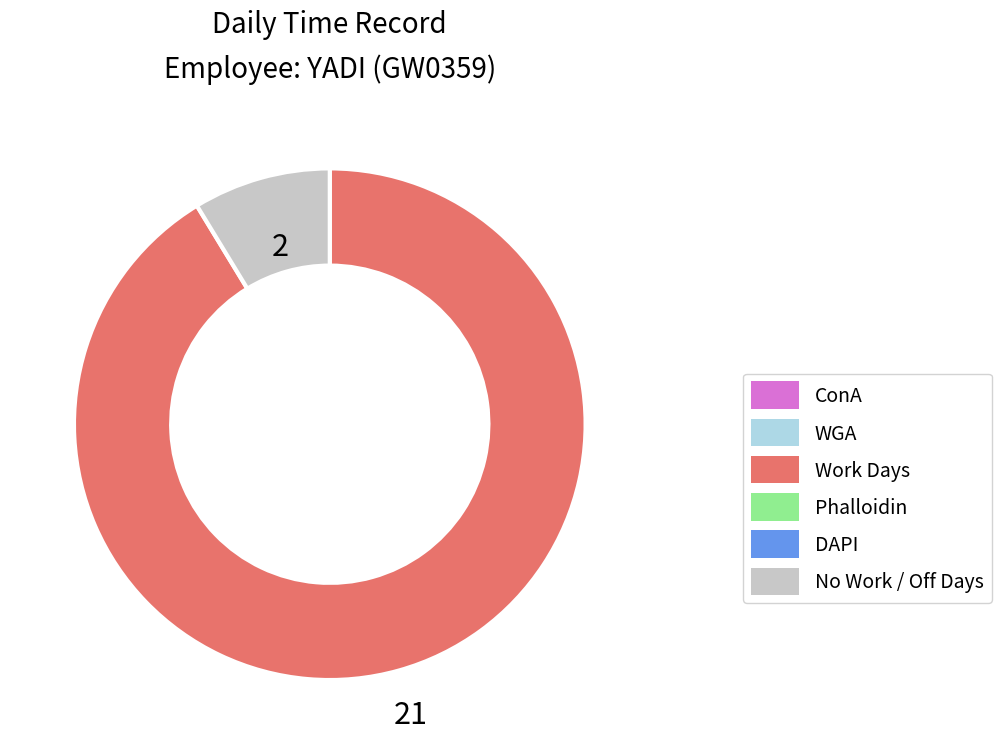

Is there a majority slice in this chart?

Yes